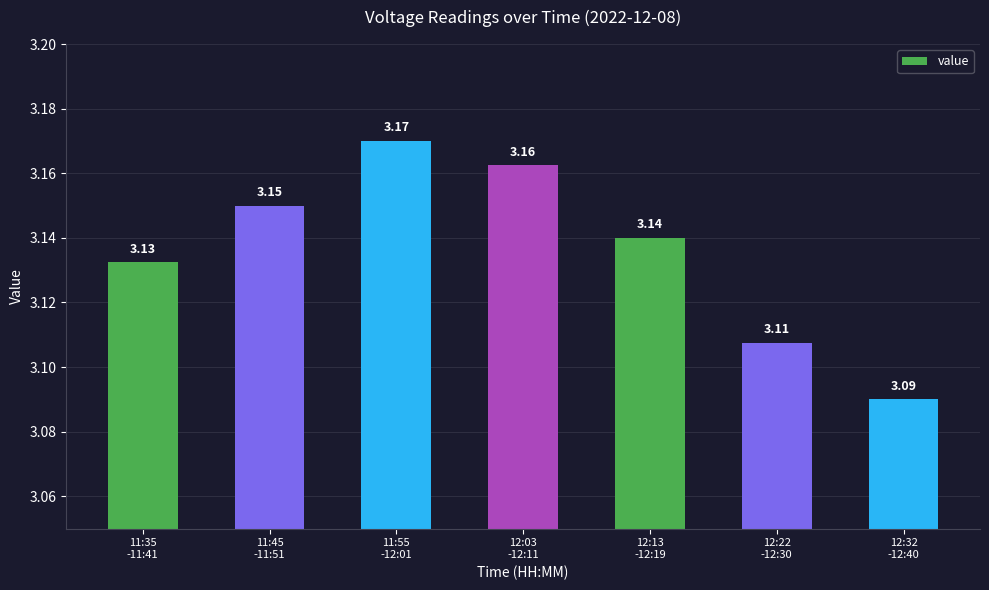

Which label corresponds to the smallest value in the chart?

12:32
-12:40